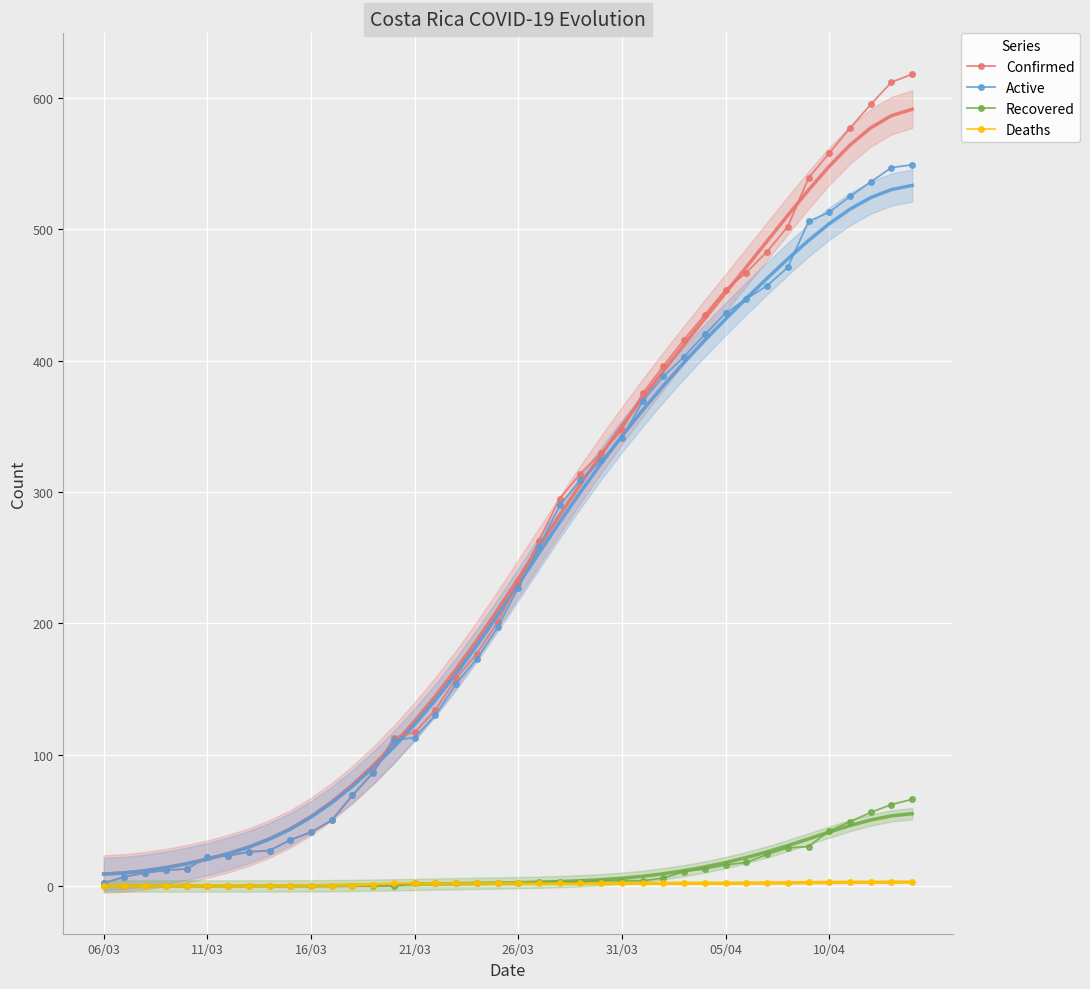

Which series has the largest total across all categories?

Confirmed